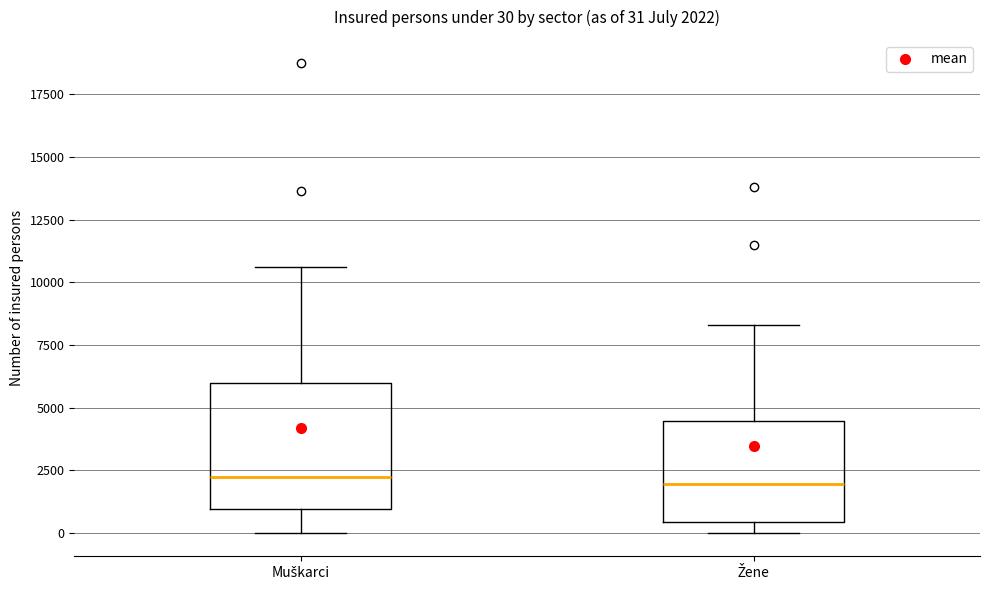

Which box is the tallest, from its lower edge to its upper edge?

Muškarci